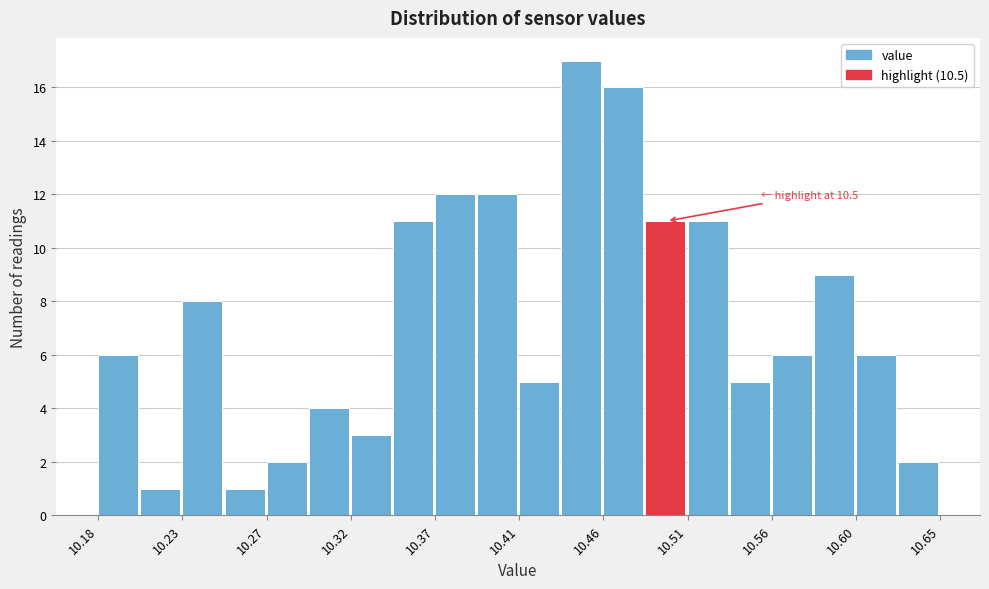

Which range on the x-axis has the tallest bar?

10.440 to 10.460